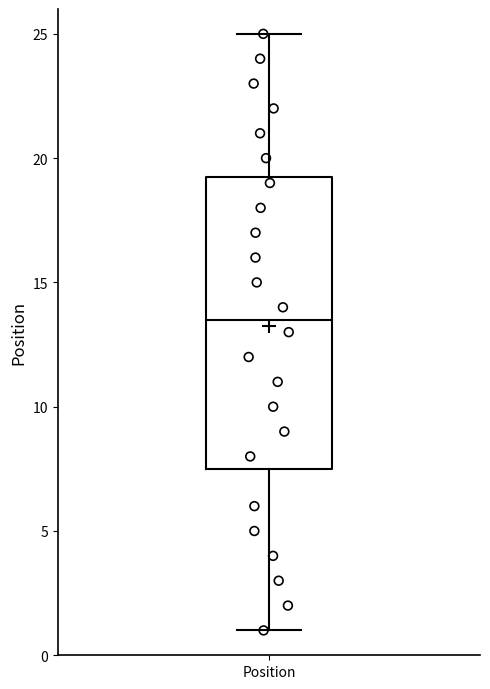

Where is the upper edge of the box for Position on the y-axis? The values are not printed on the chart, so give them approximately, as read against the axis.

19.5